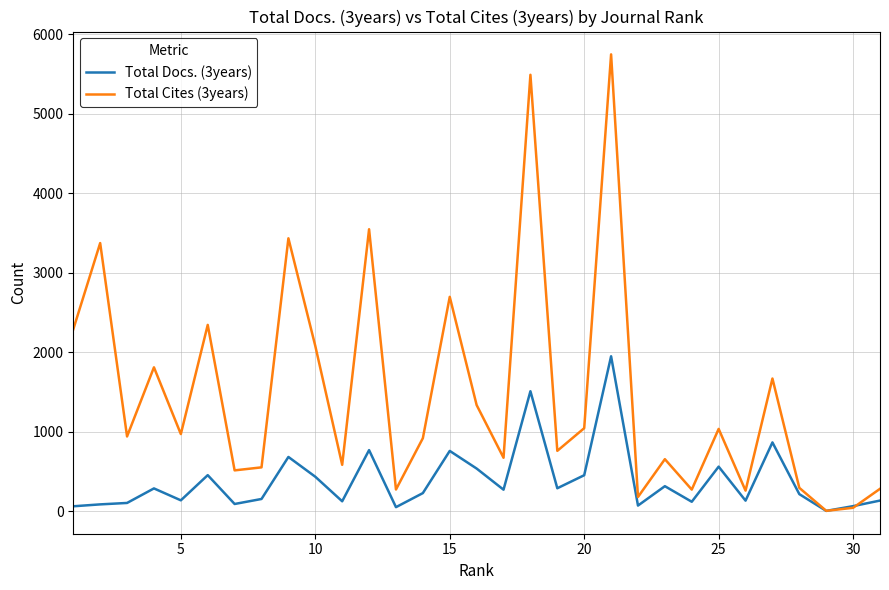

Which series has the largest total across all categories?

Total Cites (3years)